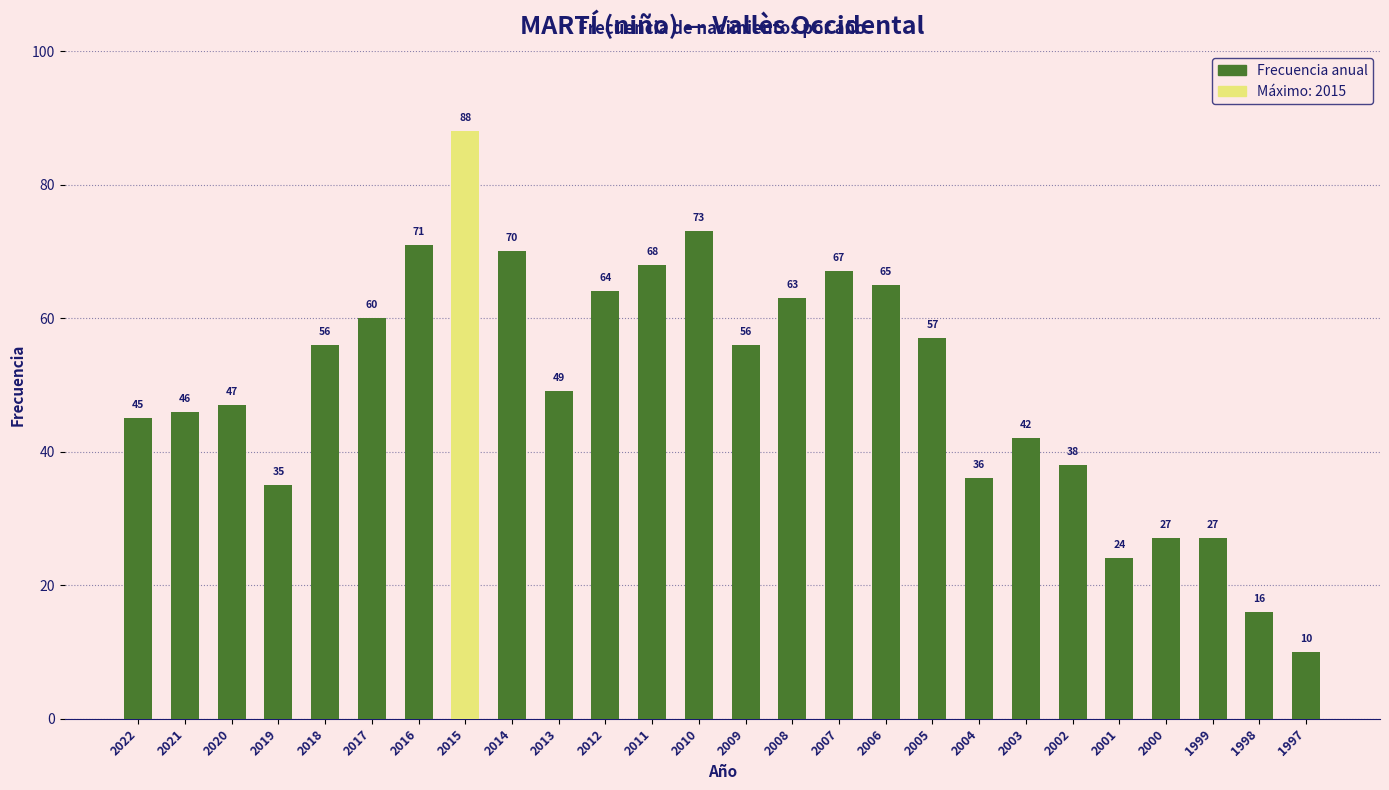

Which category has the highest value across all series?

2015